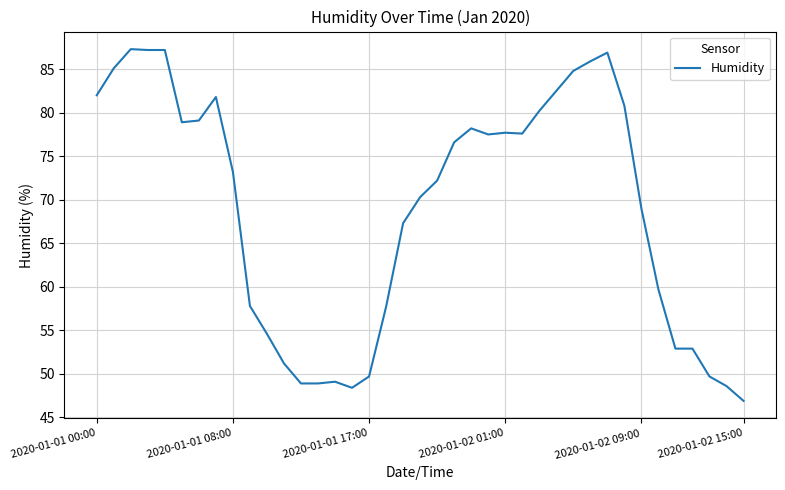

What is the minimum value shown in the chart?

46.9